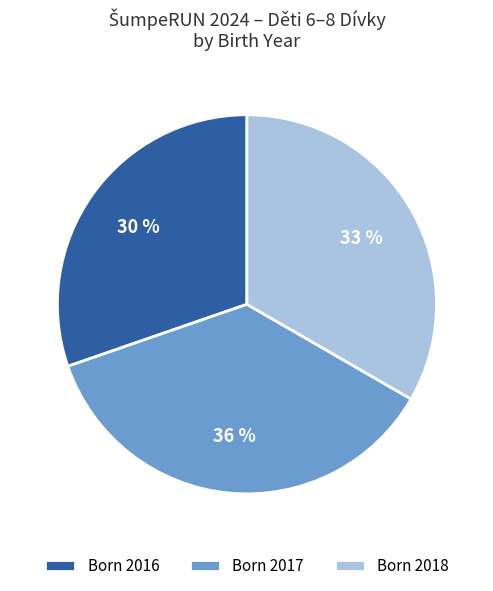

Is there a majority slice in this chart?

No